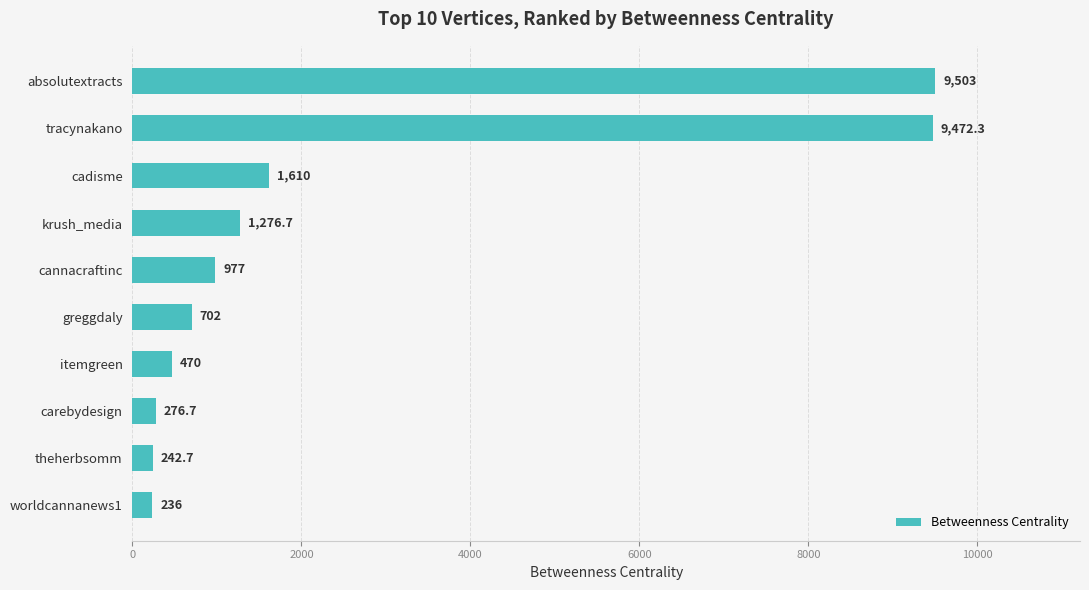

What is the label of the 9th bar from the bottom?

tracynakano